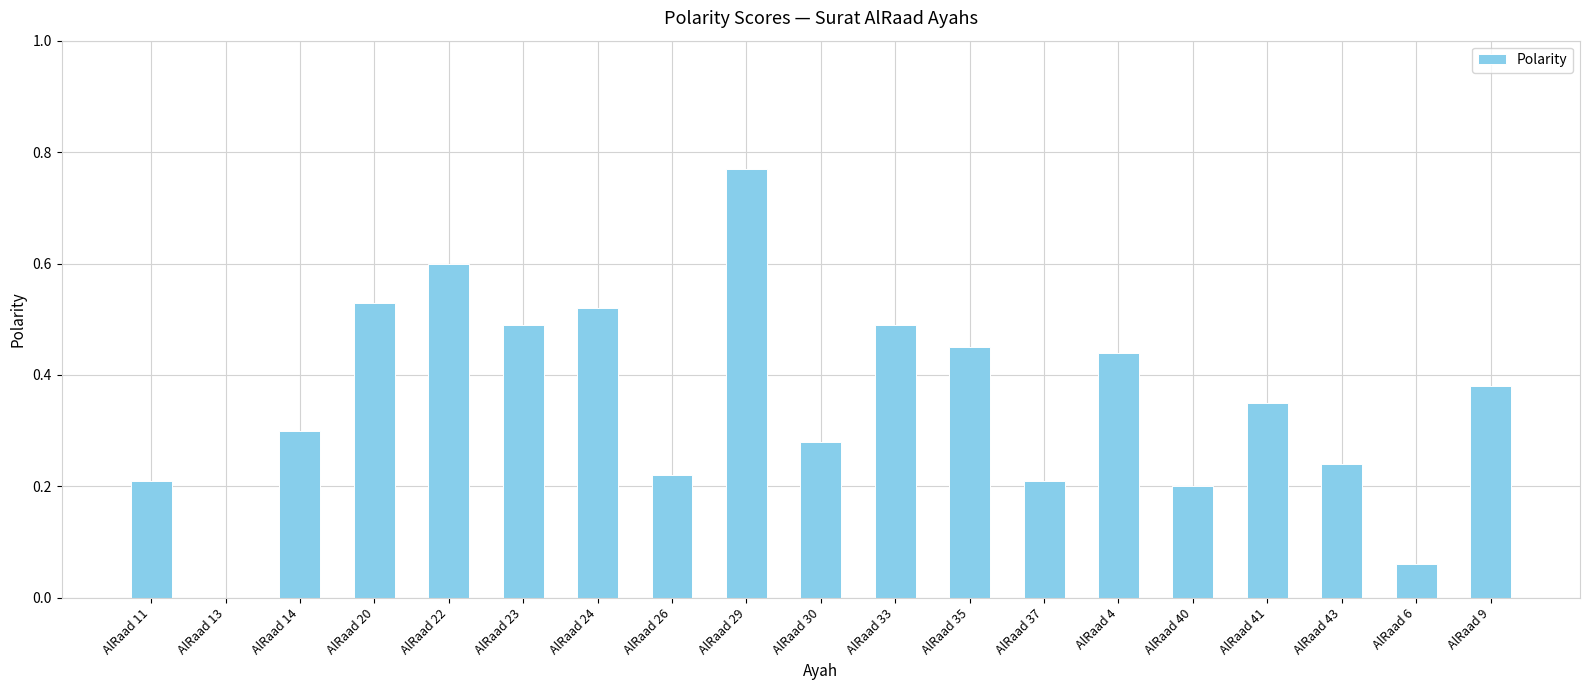

Which has a higher value, AlRaad 26 or AlRaad 33?

AlRaad 33